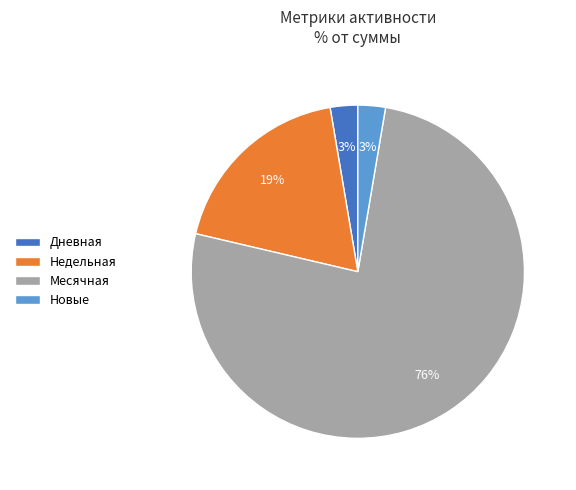

To the nearest percent, what portion does Новые represent?

3%